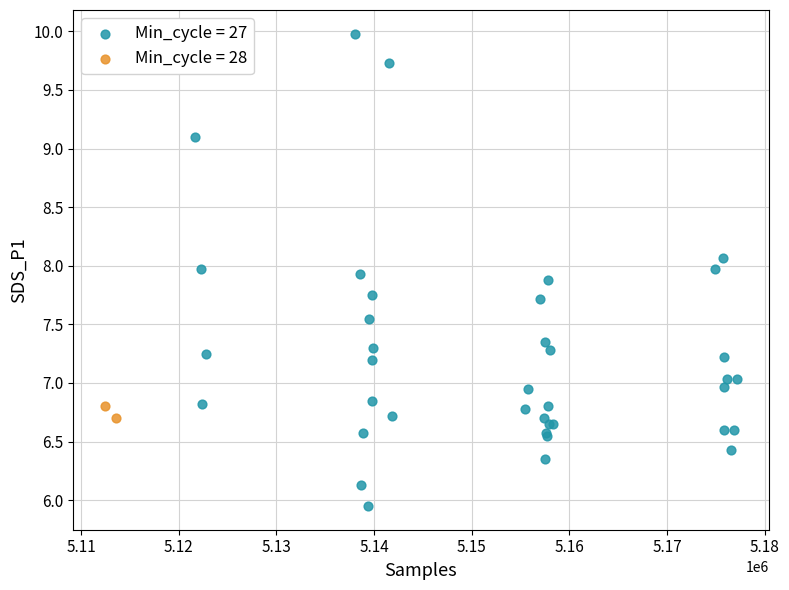

What are all the series names shown in the legend?

Min_cycle = 27, Min_cycle = 28